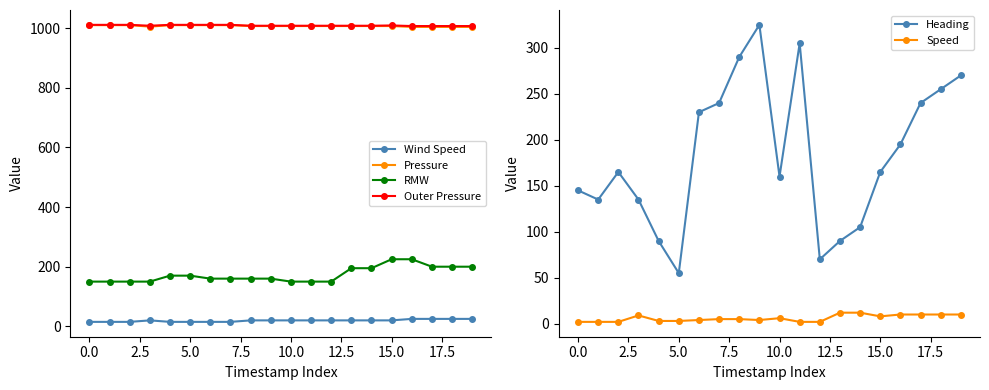

True or false: RMW has a value of 245 at 11.

False